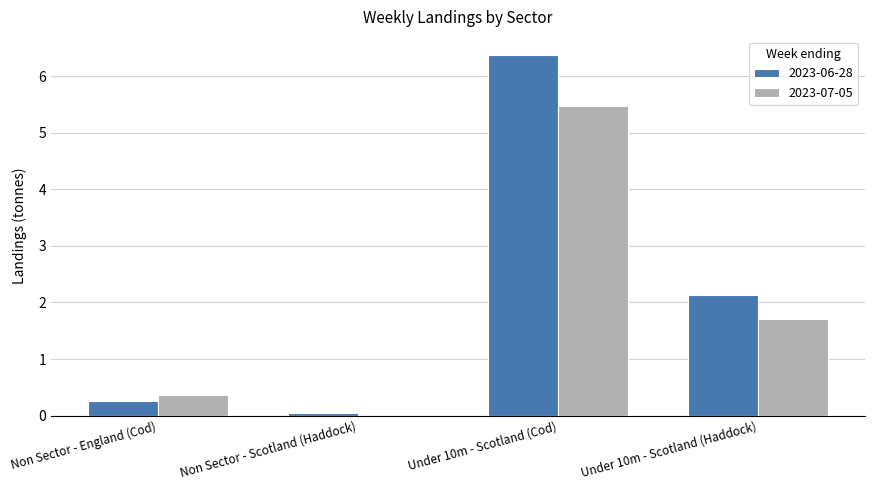

Which series has the largest total across all categories?

2023-06-28